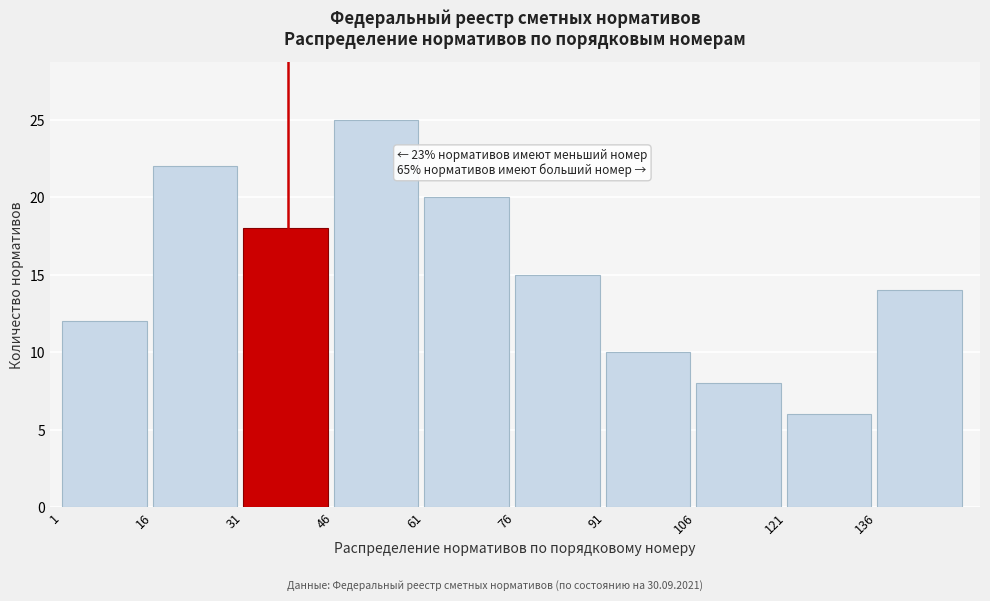

Reading left to right, list all the values displayed in this chart.

12	22	18	25	20	15	10	8	6	14